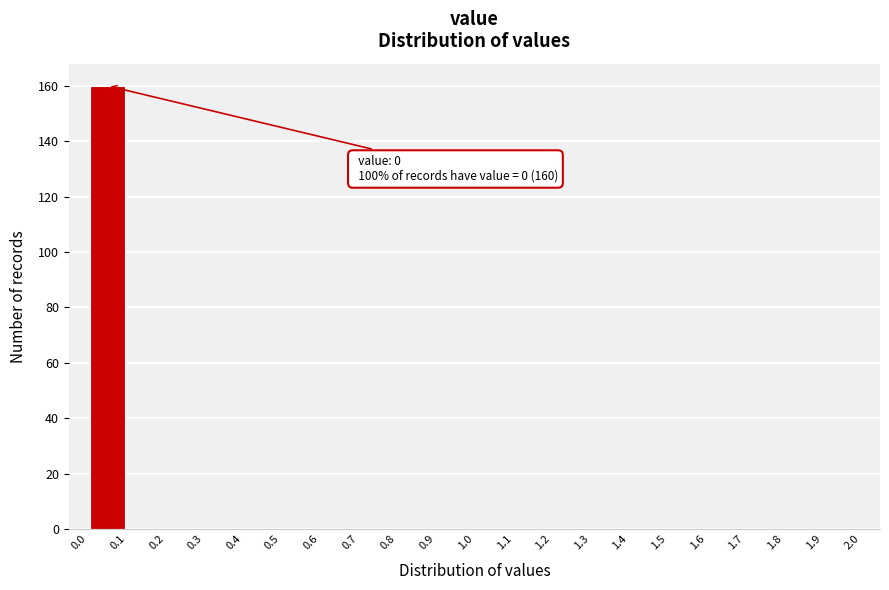

Which range on the x-axis has the tallest bar?

0.0 to 0.1